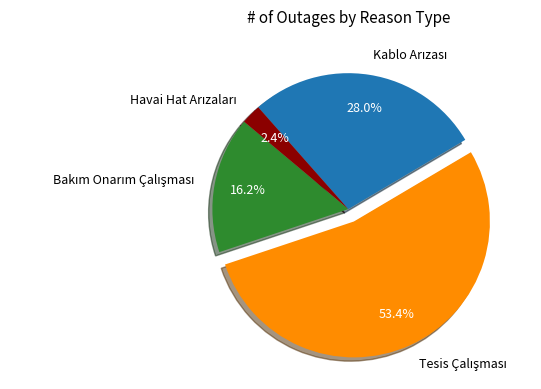

Does any single category account for the majority?

Yes